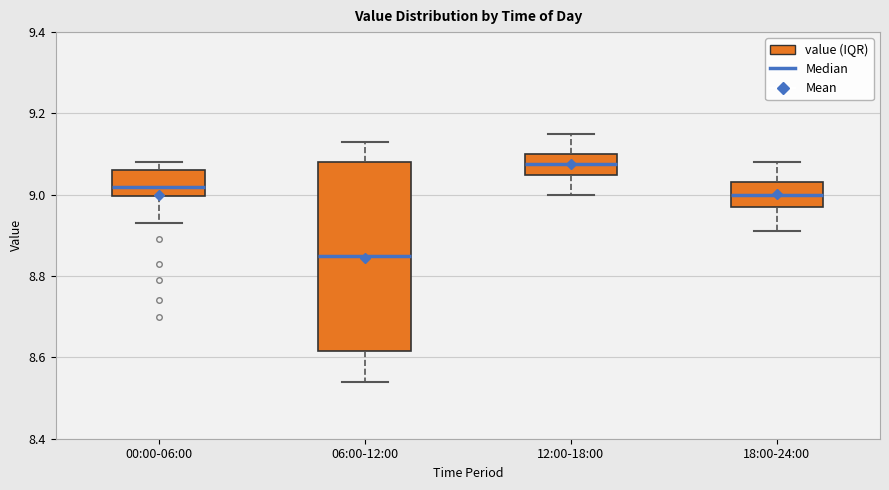

Which box's median line is the highest?

12:00-18:00